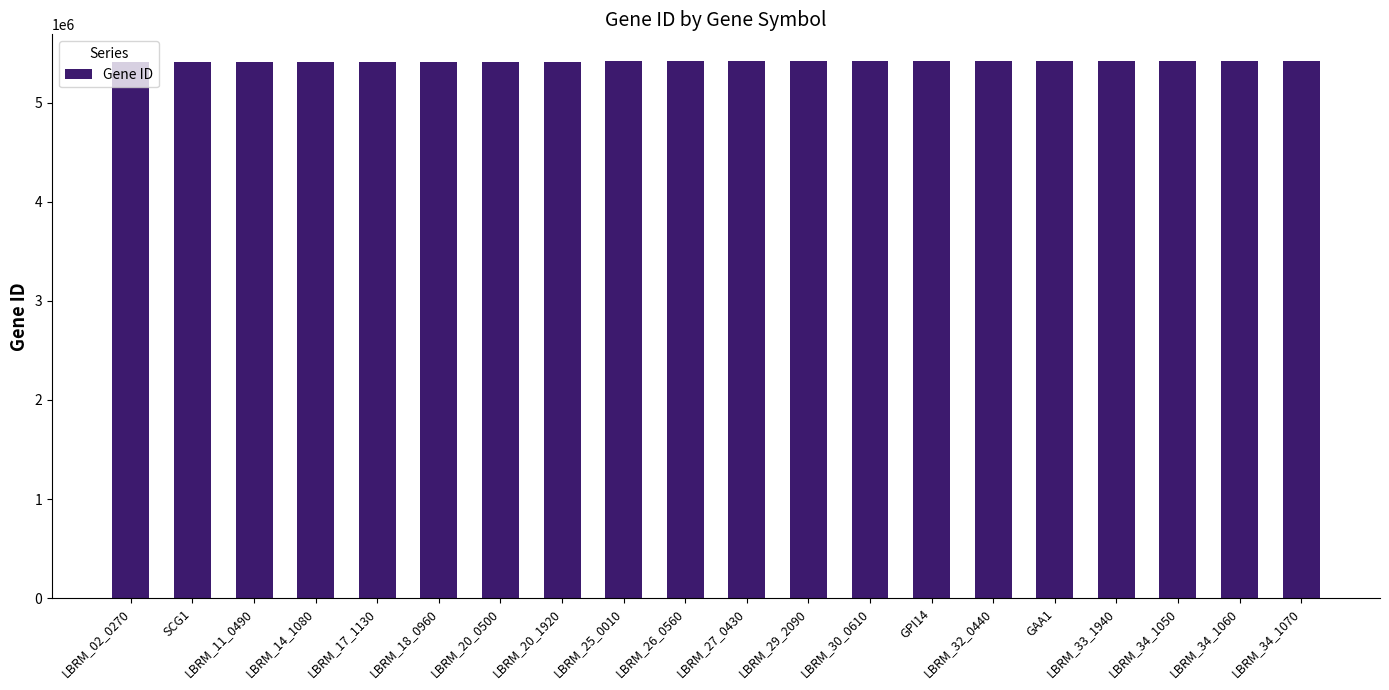

What is the average value?

5416364